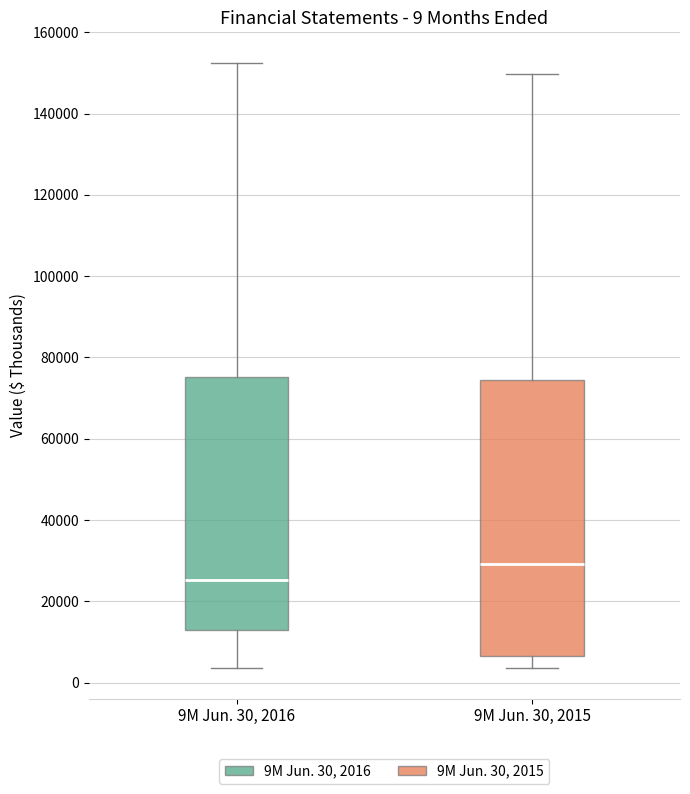

Which box's median line is the lowest?

9M Jun. 30, 2016